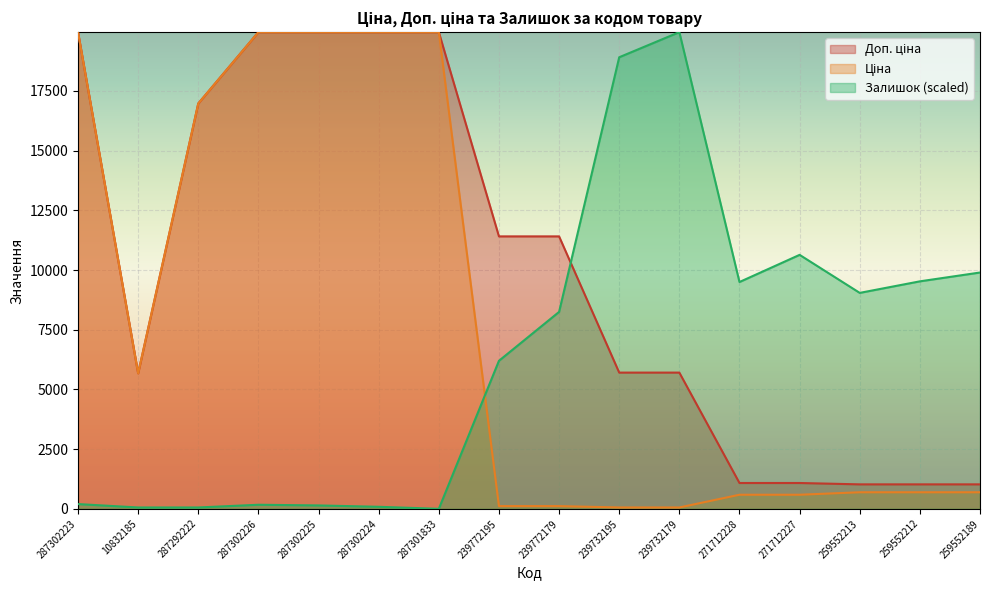

Rank the series by their average value, from lowest to highest.

Залишок, Ціна, Доп. ціна